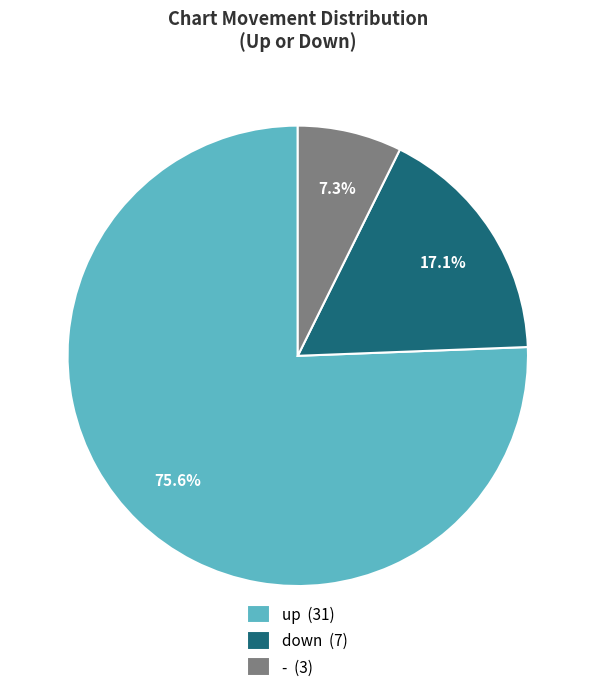

To the nearest percent, what is the difference between the largest and smallest slice percentages?

68%